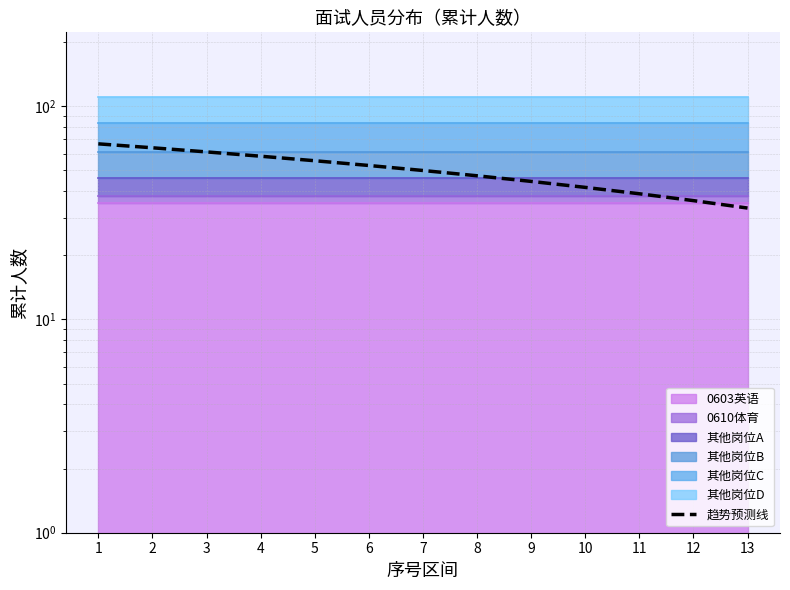

Reading left to right, extract all data points from this chart.

66.6	63.8	61.0	58.3	55.5	52.7	49.9	47.2	44.4	41.6	38.8	36.1	33.3